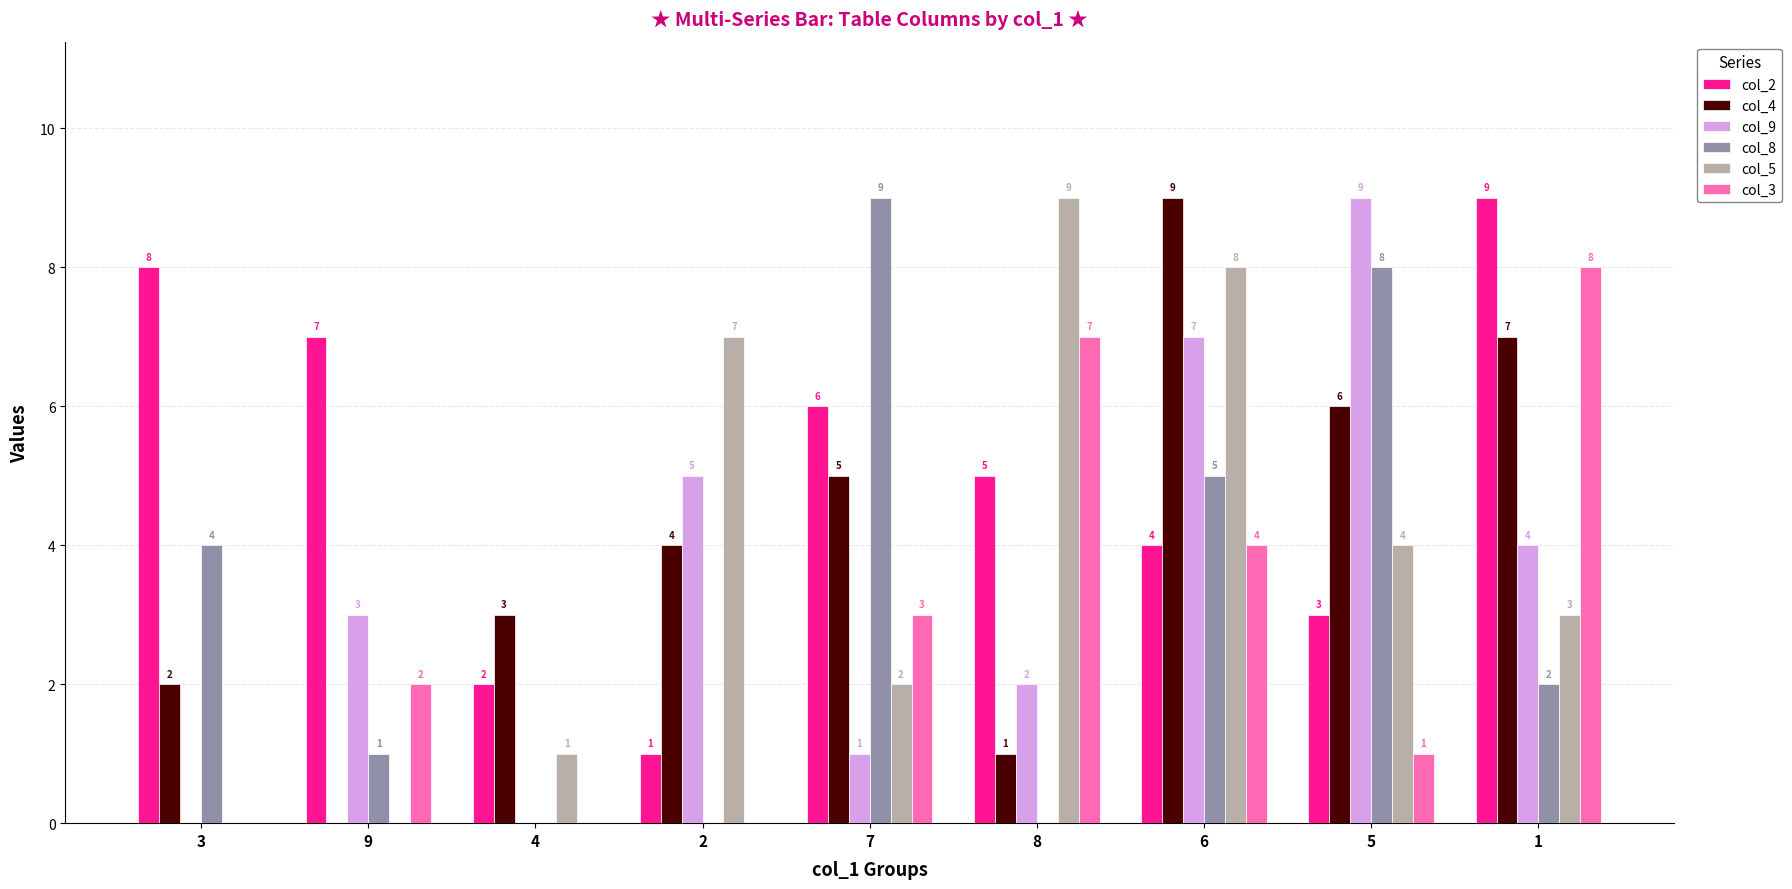

Read the col_3 value at 7.

3